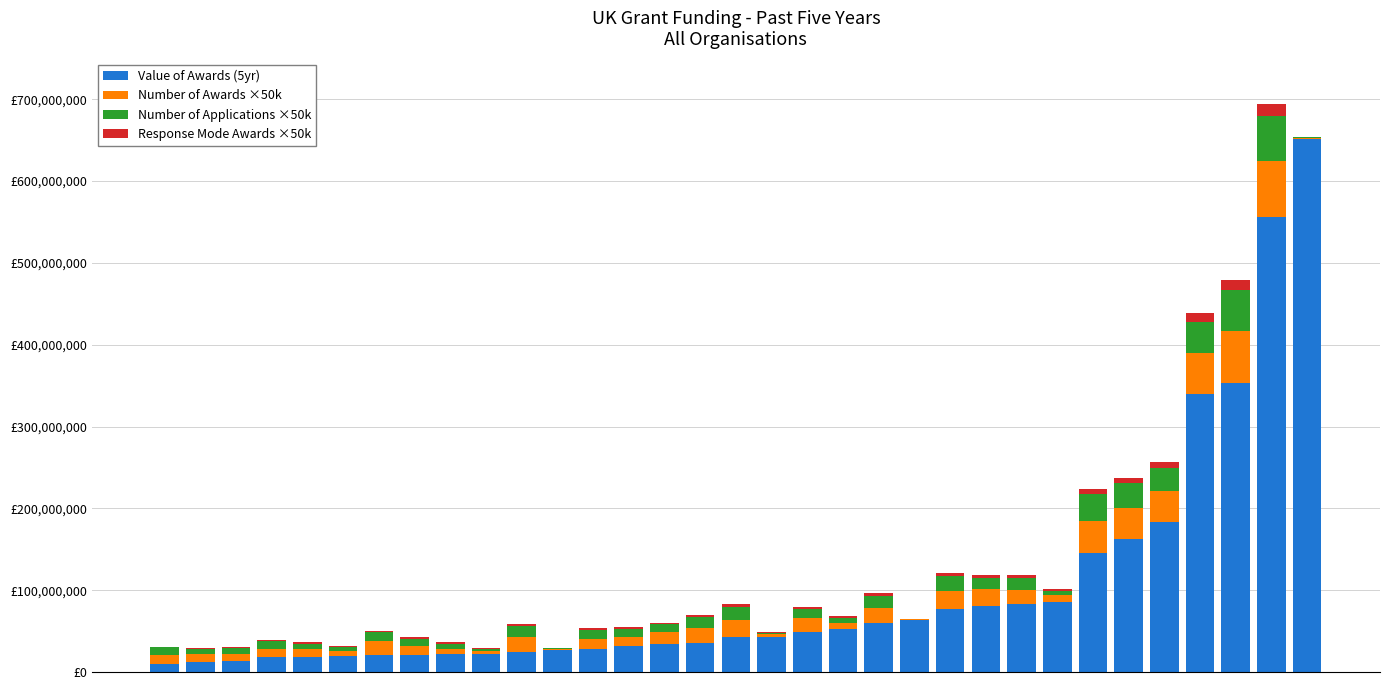

What are all the series names shown in the legend?

Value of Awards (5yr), Number of Awards ×50k, Number of Applications ×50k, Response Mode Awards ×50k